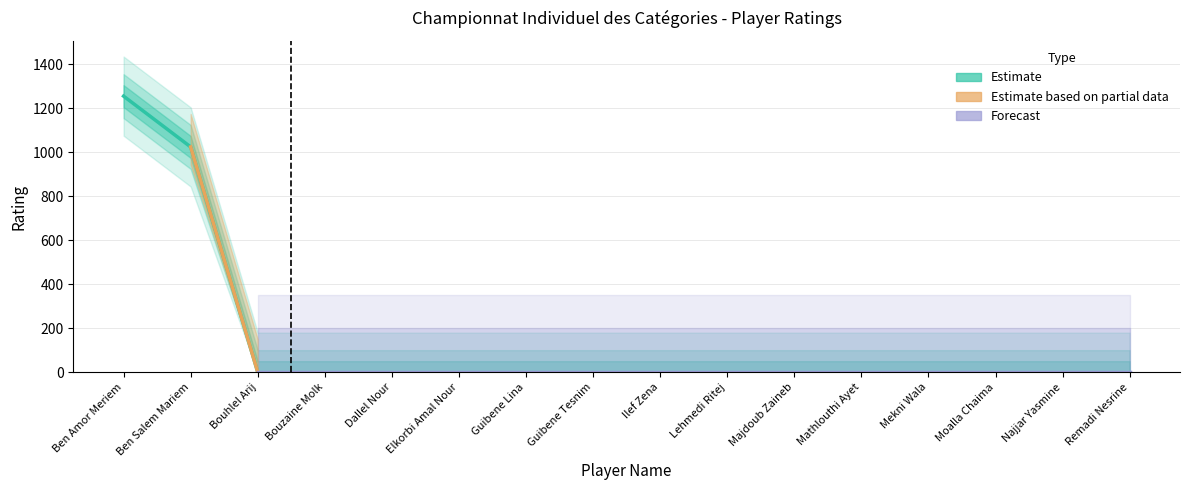

What is the difference between the second highest and second lowest values?

1024